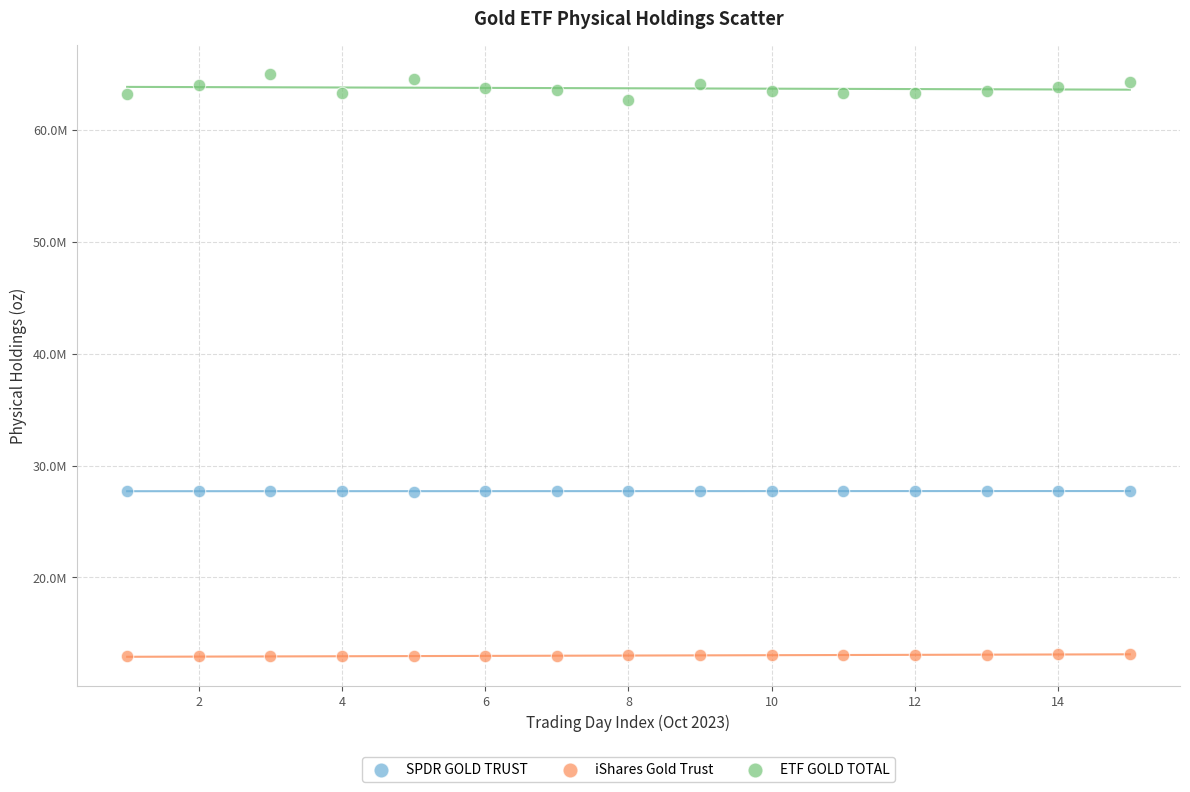

What are all the series names shown in the legend?

SPDR GOLD TRUST, iShares Gold Trust, ETF GOLD TOTAL